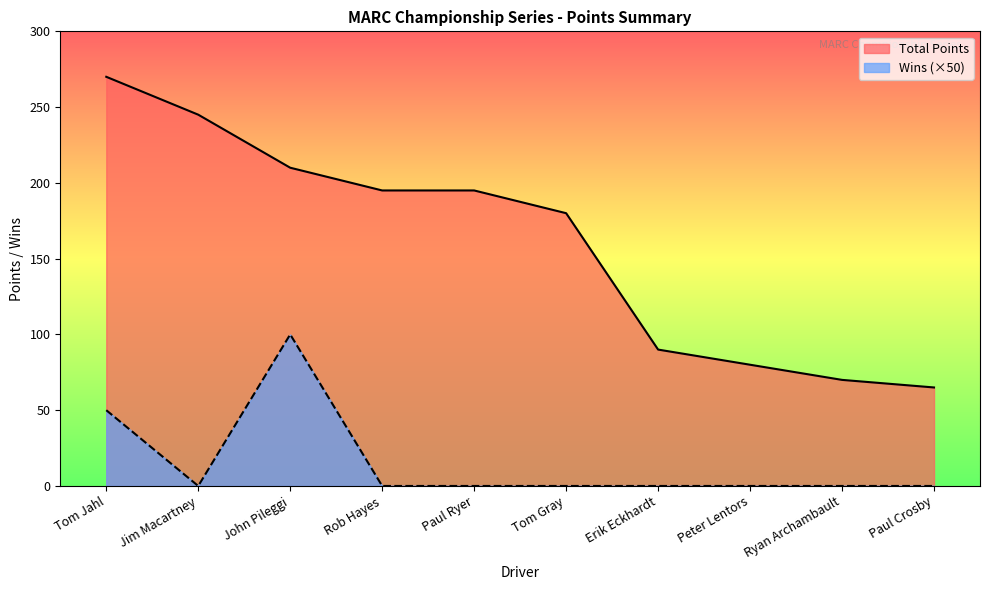

What is the total value across all series at Tom Jahl?

320